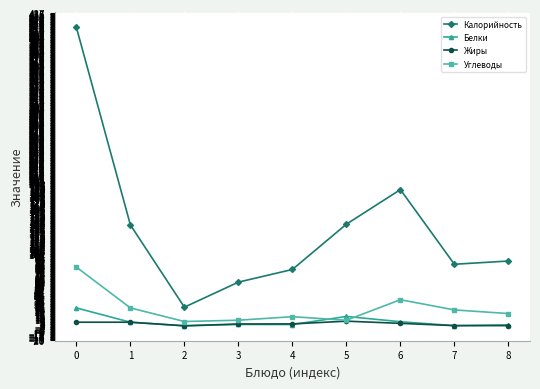

The value of Калорийность at 4 is 17.3. True or false?

False